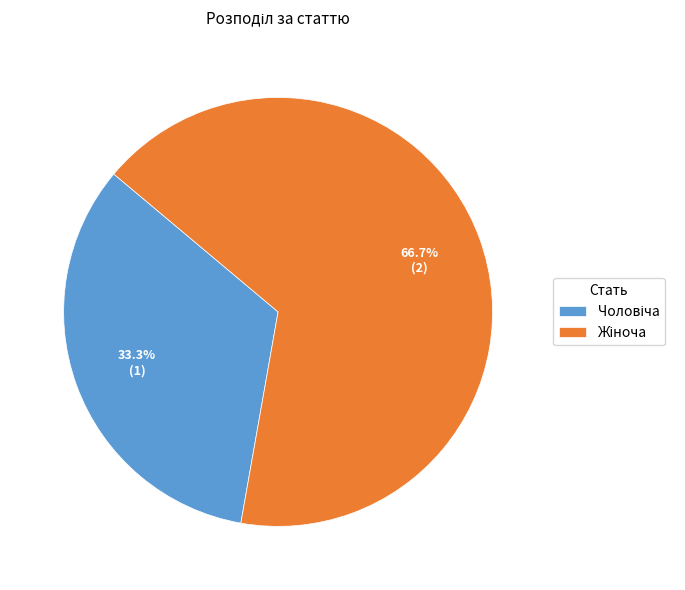

Is there any slice that represents more than half of the pie?

Yes